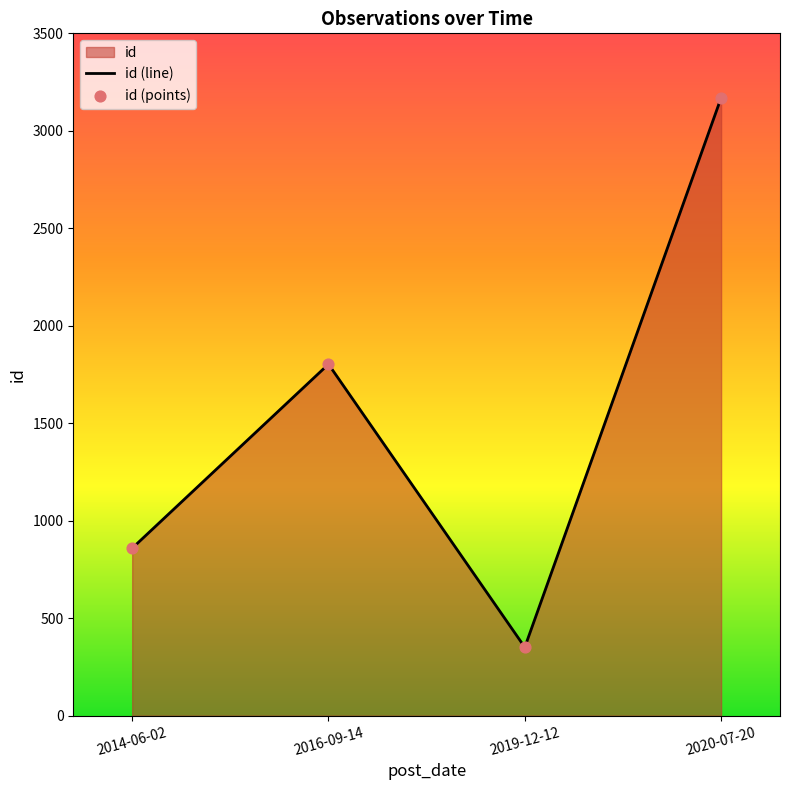

Is the value of id (points) at 2014-06-02 greater than the value of id (line) at 2020-07-20?

No